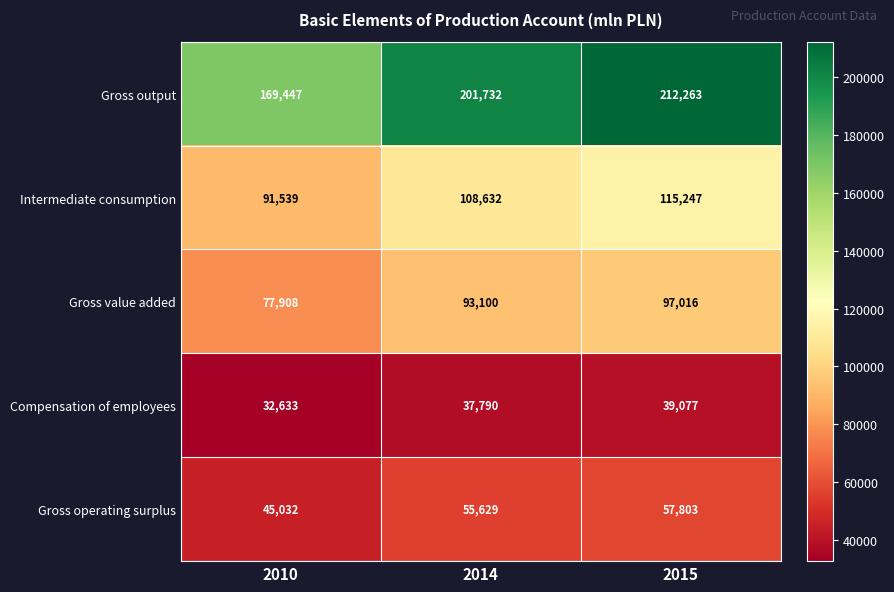

At 2010, list the series in order from smallest to largest.

Compensation of employees, Gross operating surplus, Gross value added, Intermediate consumption, Gross output